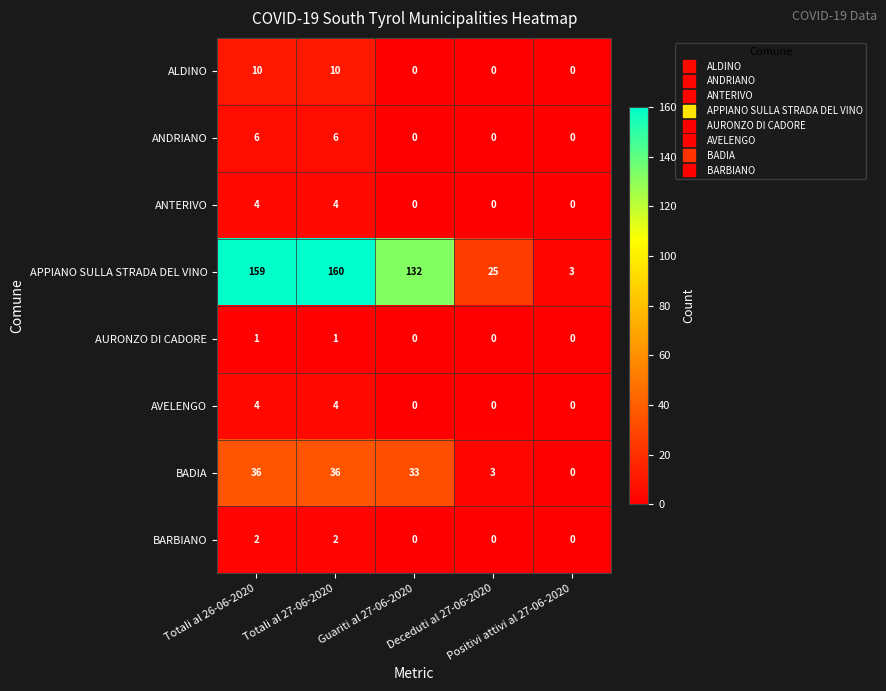

What is the maximum value for ALDINO?

10